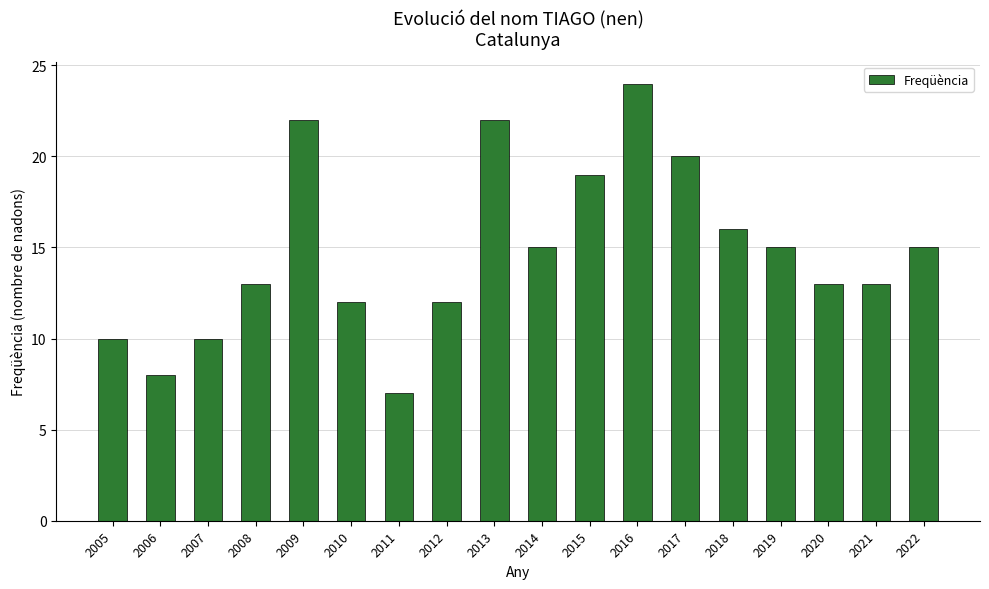

What is the sum of the values at 2021 and 2011?

20